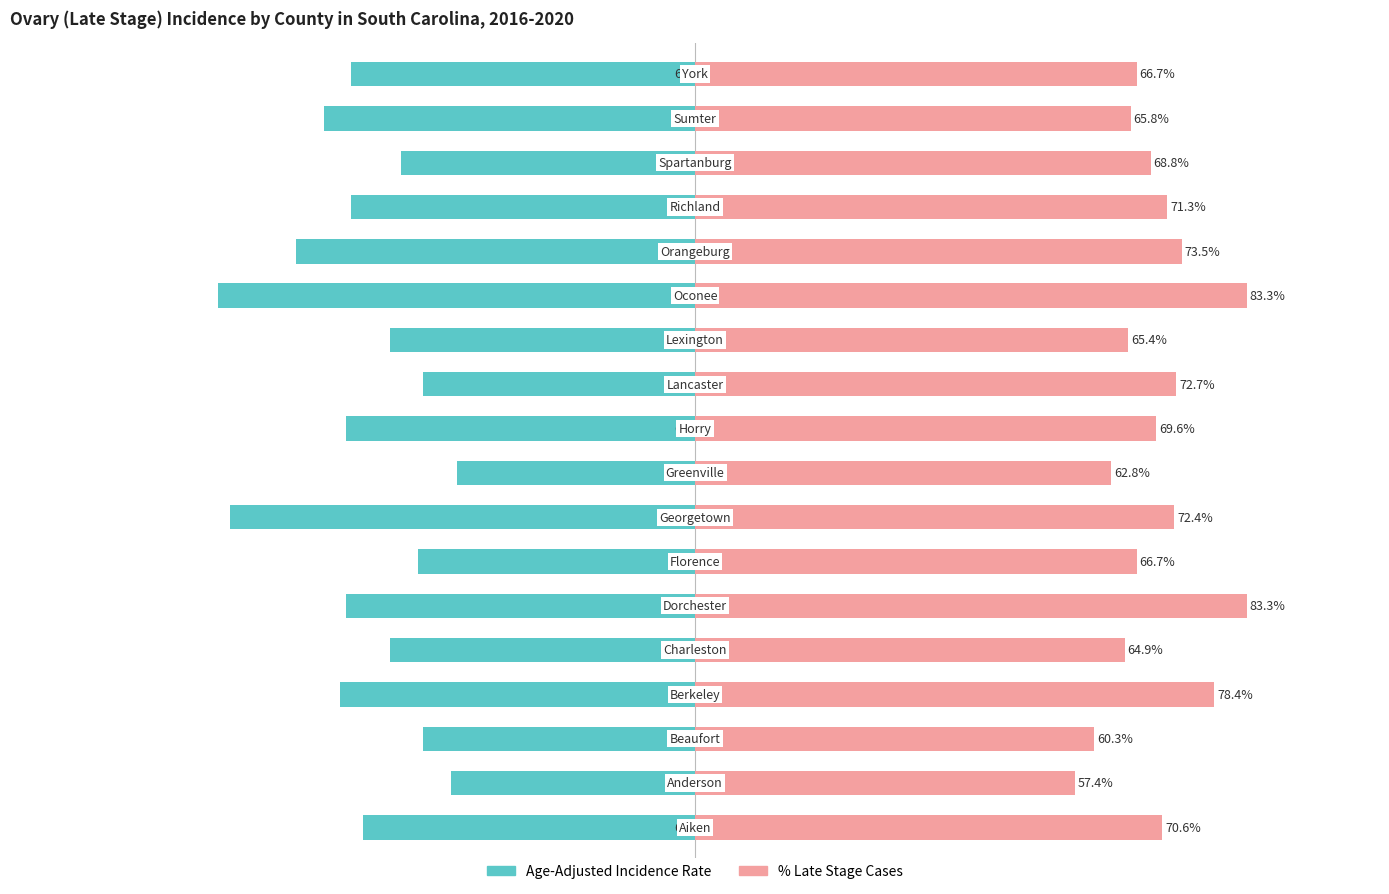

Is the value of Age-Adjusted Incidence Rate at 10 greater than the value of Percent of Cases with Late Stage at 17?

No